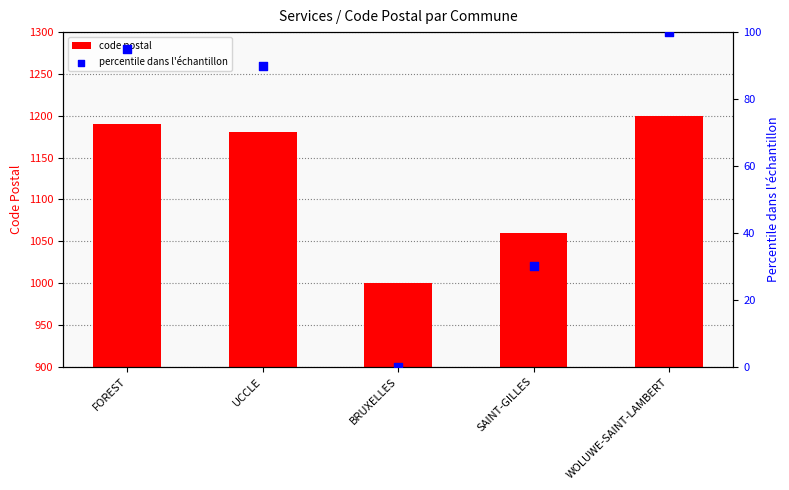

At how many categories does at least one series exceed 691?

5